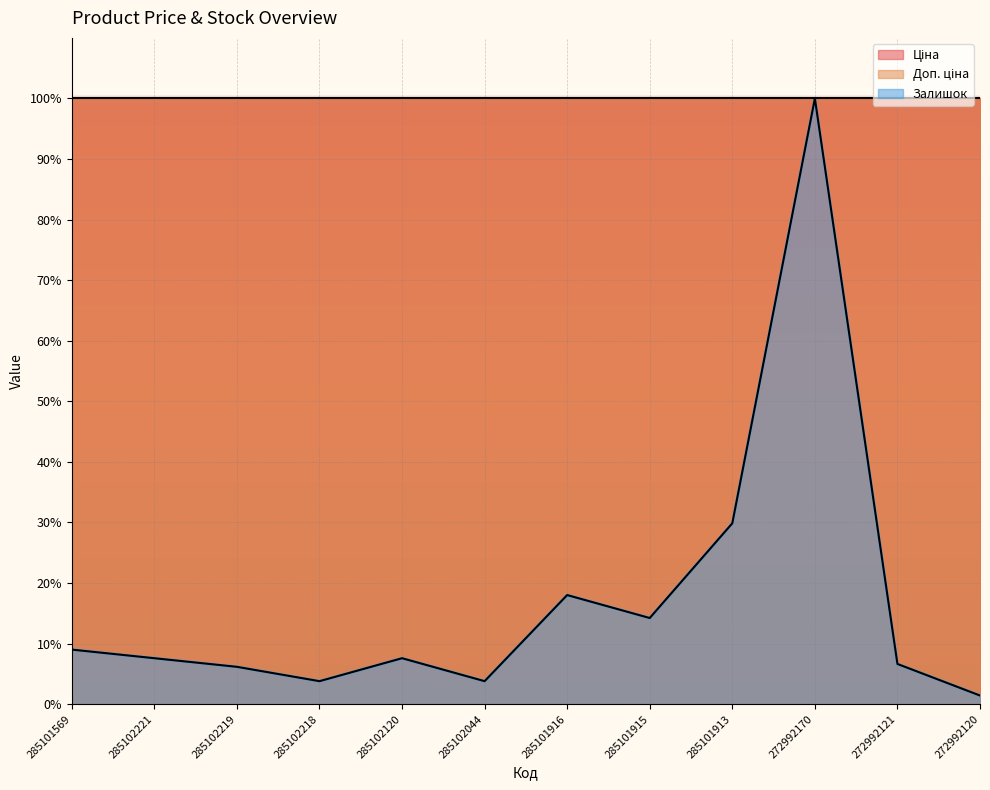

Reading left to right, what are all the values shown in this chart?

Ціна: 100.0	100.0	100.0	100.0	100.0	100.0	100.0	100.0	100.0	100.0	100.0	100.0
Доп. ціна: 100.0	100.0	100.0	100.0	100.0	100.0	100.0	100.0	100.0	100.0	100.0	100.0
Залишок: 9.0	7.6	6.2	3.8	7.6	3.8	18.0	14.2	29.9	100.0	6.6	1.4